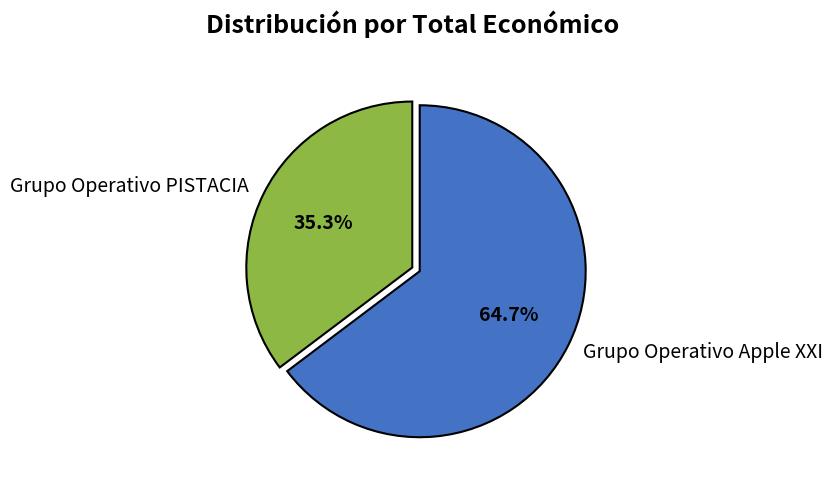

Is the sum of Grupo Operativo PISTACIA and Grupo Operativo Apple XXI greater than half?

Yes